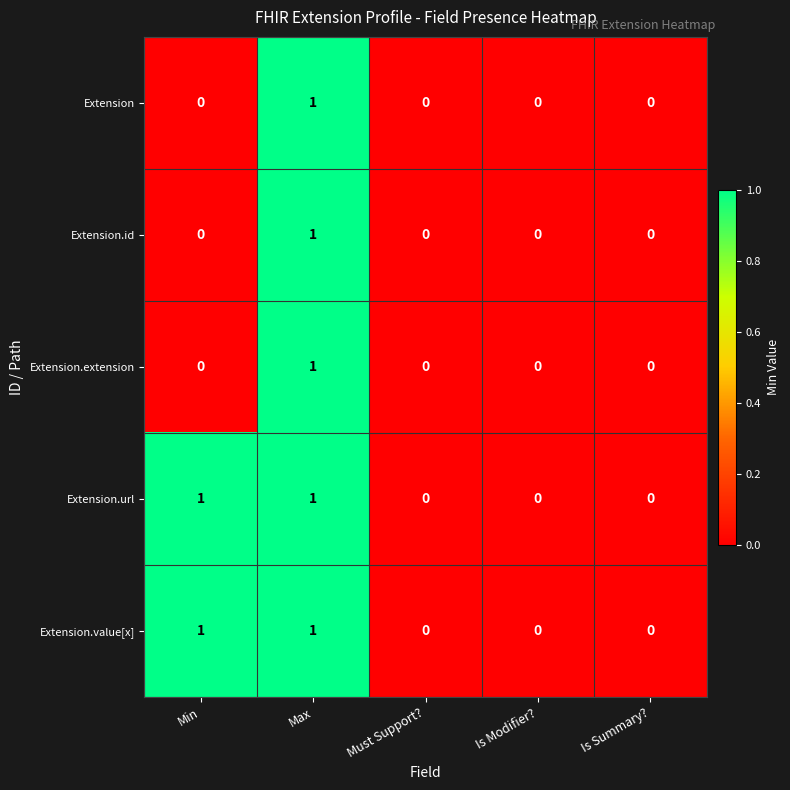

How many Extension.value[x] values are between 0 and 1?

5